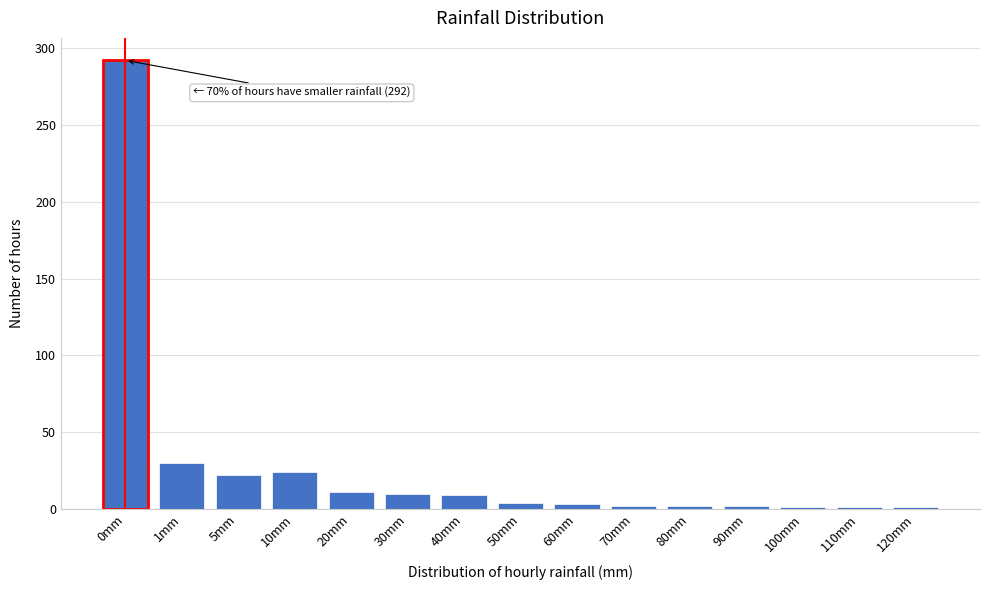

What is the greatest value displayed?

292